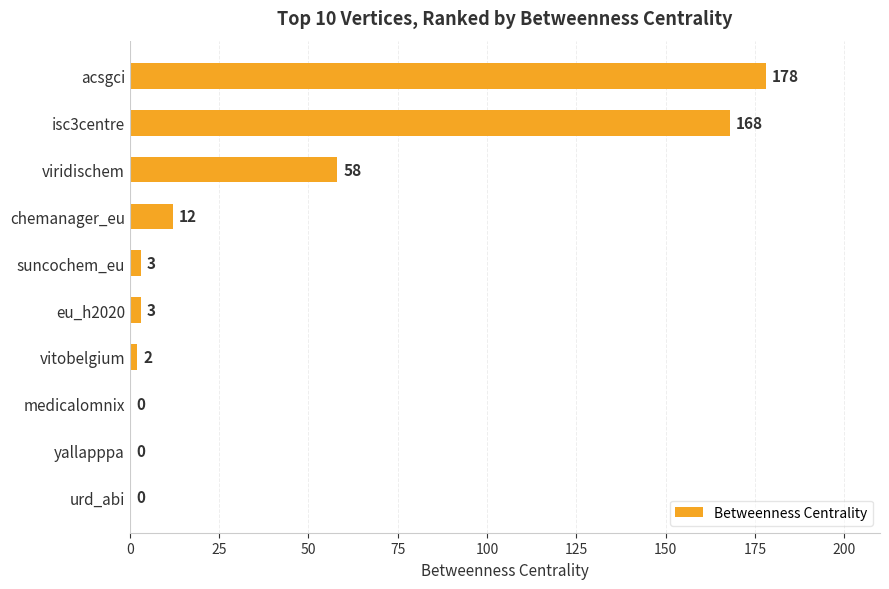

At which label is the value closest to 89?

viridischem